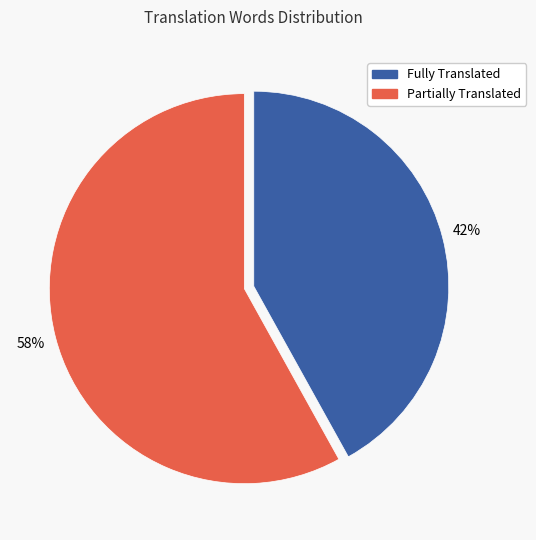

Is there any slice that represents more than half of the pie?

Yes